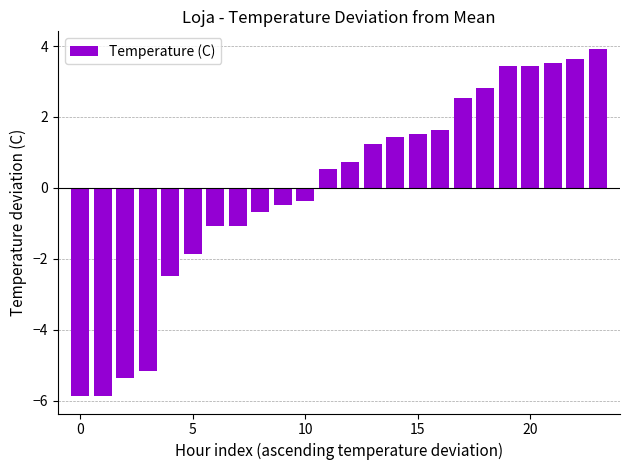

What is the maximum value shown in the chart?

3.9